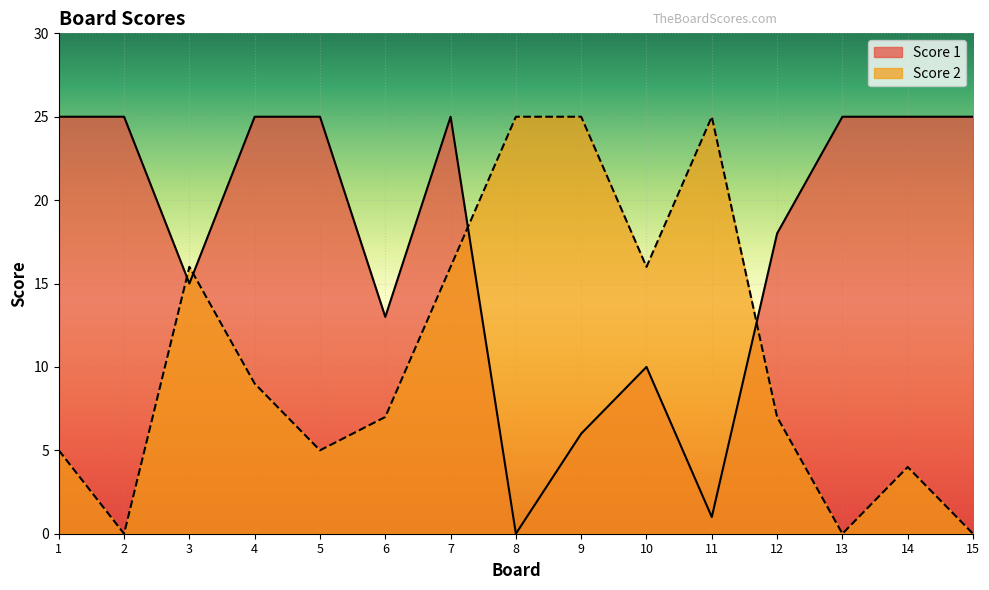

How many series are shown in this chart?

2